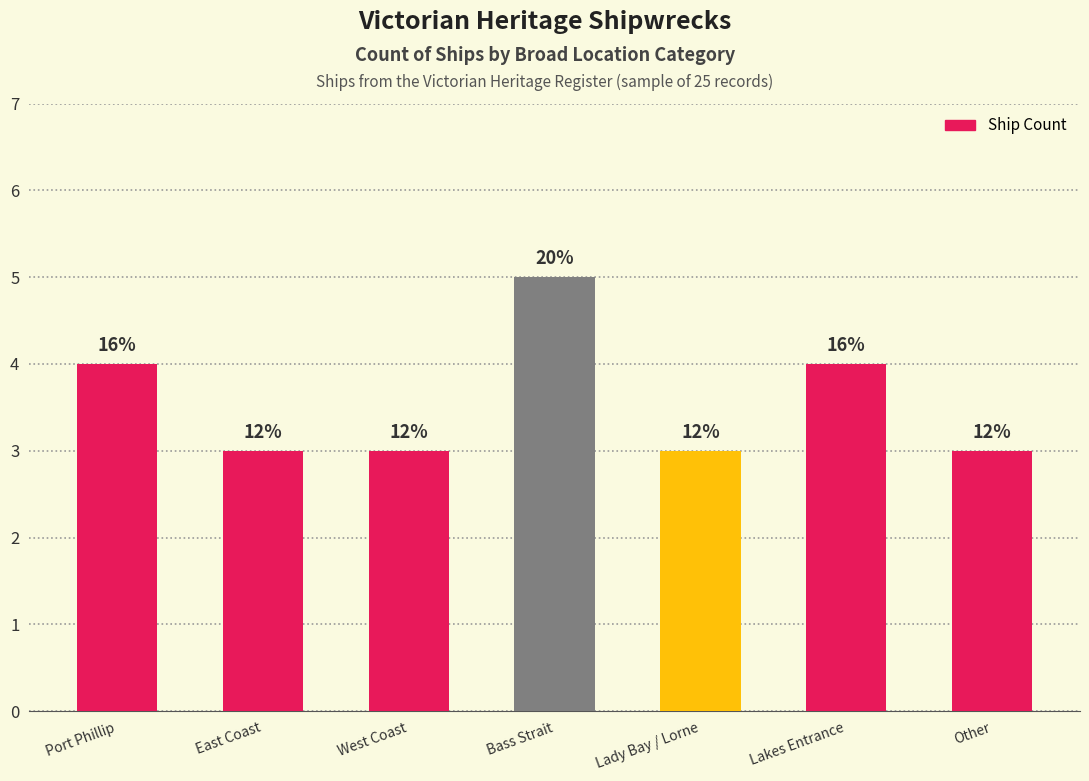

How many bars are there in total?

7